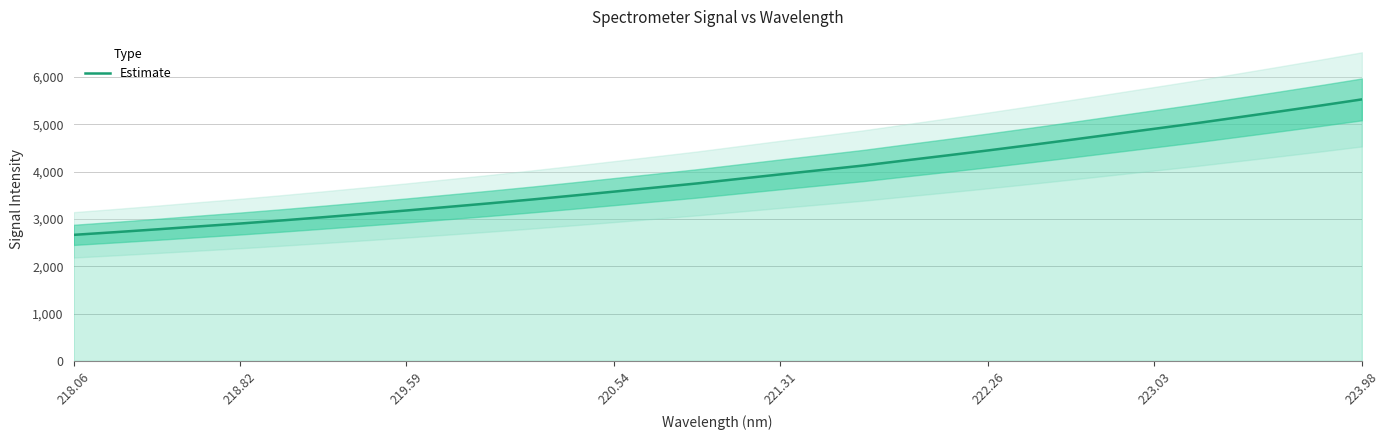

Count the number of categories in the chart.

32